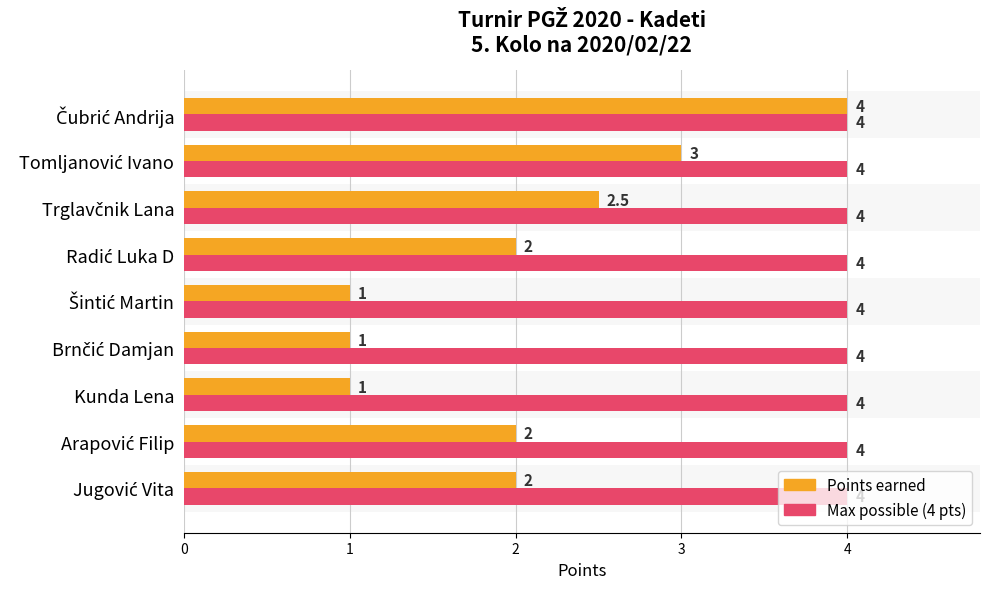

What is the spread (max minus min) of values at Kunda Lena?

3.0